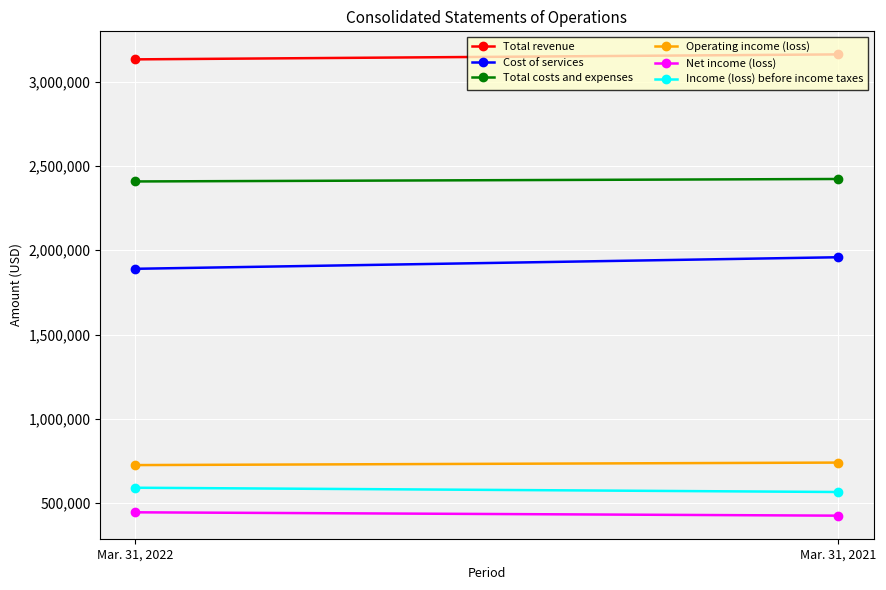

At which category does the chart reach its peak across all series?

Mar. 31, 2021